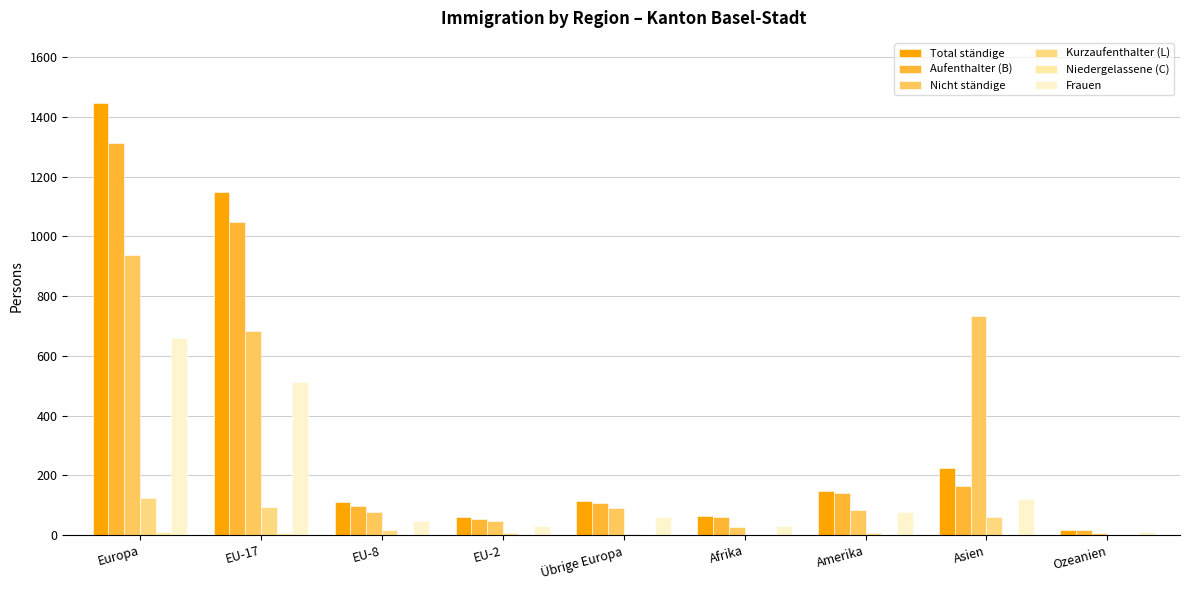

Where is Nicht ständige nearest to the value 471?

EU-17